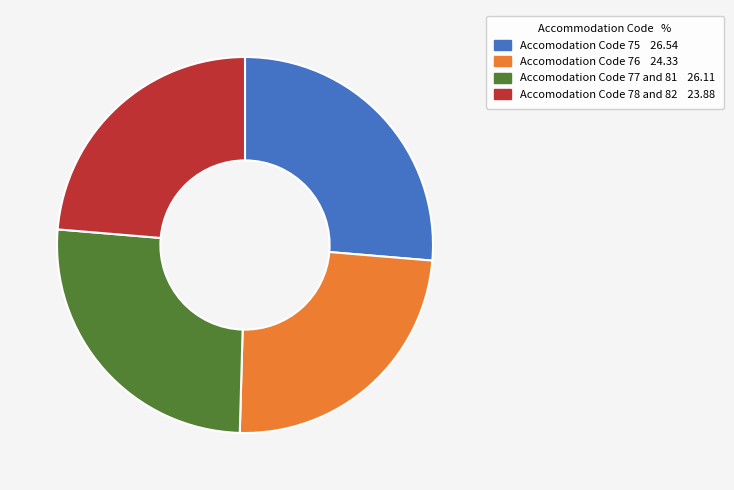

Is Accomodation Code 76 24.33 the majority of the pie?

No